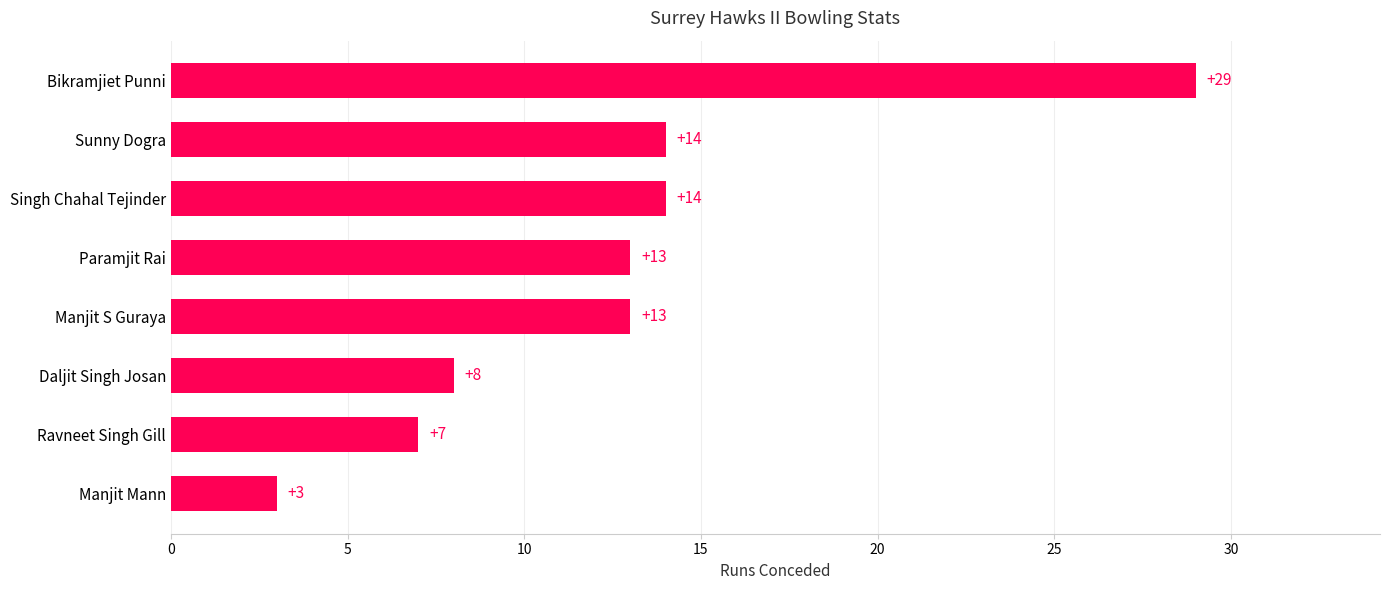

What is the approximate value at Singh Chahal Tejinder?

14